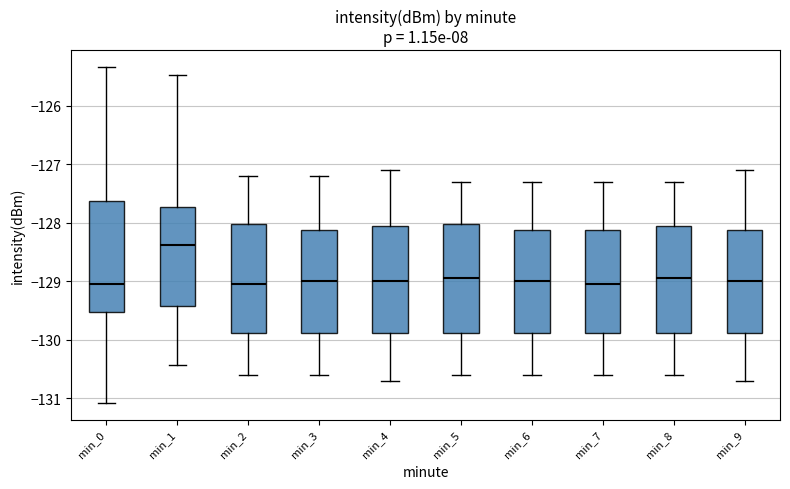

Reading left to right, transcribe this box plot: for each box, give where its median line is, the range the box spans, and where its two whiskers end, as read against the y-axis. The values are not printed on the chart, so give them approximately, as read against the axis.

min_0: median -129.0, box -129.5 to -127.6, whiskers -131.1 to -125.3
min_1: median -128.4, box -129.4 to -127.7, whiskers -130.4 to -125.5
min_2: median -129.0, box -129.9 to -128.0, whiskers -130.6 to -127.2
min_3: median -129.0, box -129.9 to -128.1, whiskers -130.6 to -127.2
min_4: median -129.0, box -129.9 to -128.0, whiskers -130.7 to -127.1
min_5: median -128.9, box -129.9 to -128.0, whiskers -130.6 to -127.3
min_6: median -129.0, box -129.9 to -128.1, whiskers -130.6 to -127.3
min_7: median -129.0, box -129.9 to -128.1, whiskers -130.6 to -127.3
min_8: median -128.9, box -129.9 to -128.0, whiskers -130.6 to -127.3
min_9: median -129.0, box -129.9 to -128.1, whiskers -130.7 to -127.1